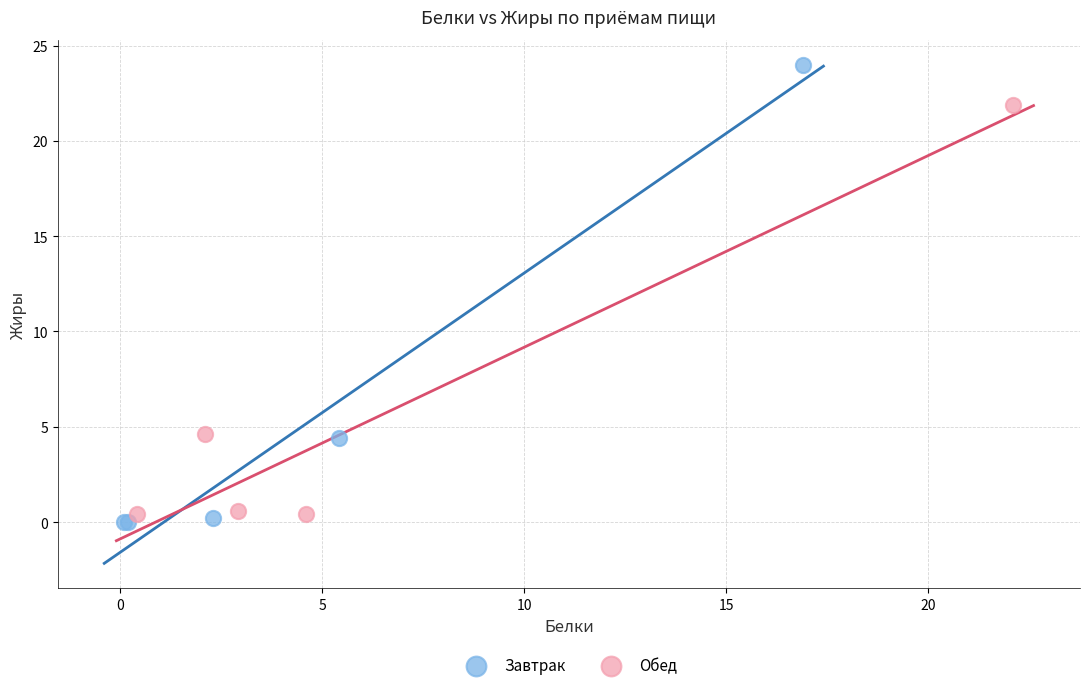

Which series reaches the maximum Y coordinate?

Завтрак